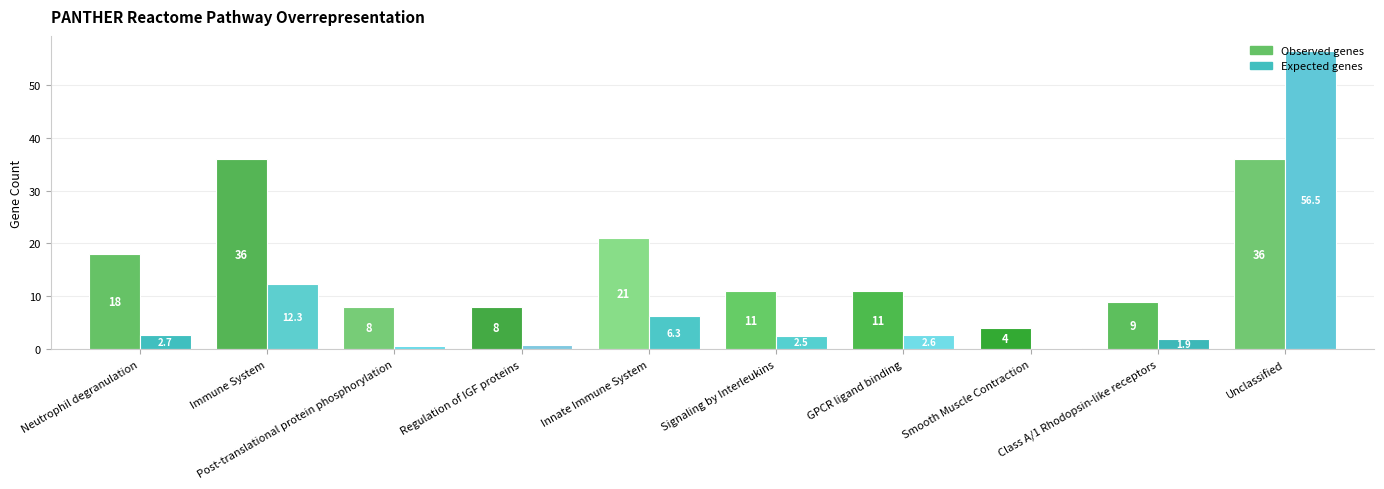

At which category is the sum across all series the highest?

Unclassified